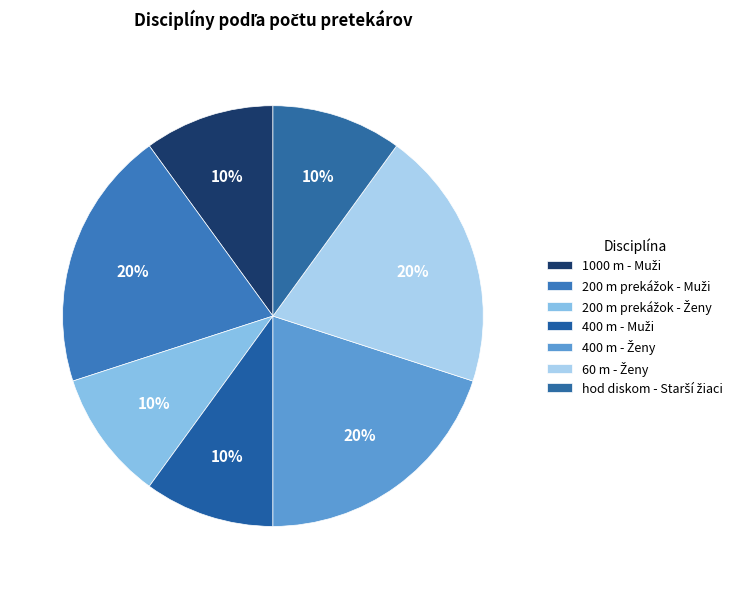

What percentage is the 60 m - Ženy slice, to the nearest percent?

20%